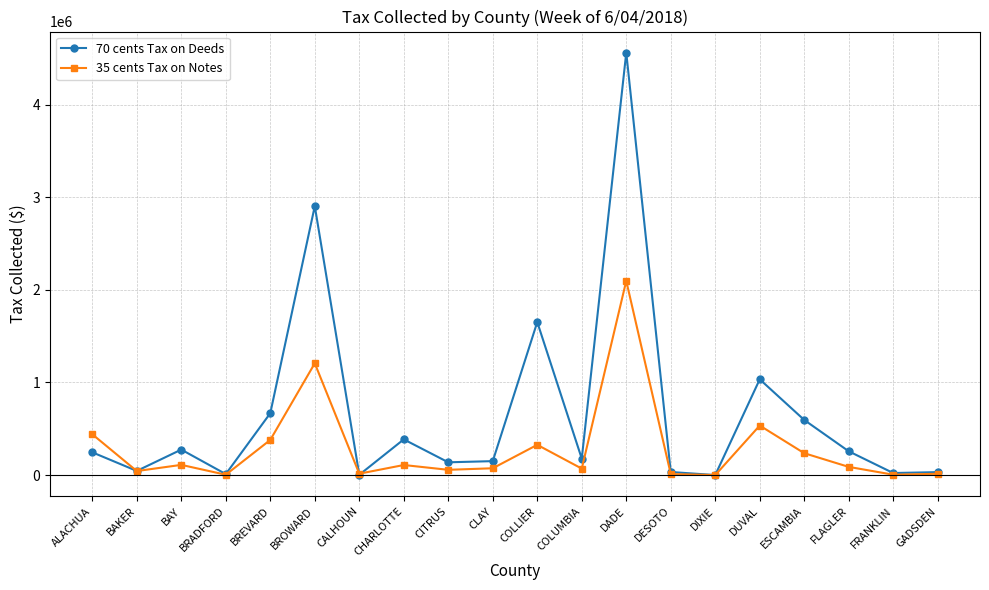

Does the chart display data point markers on the line(s)?

Yes